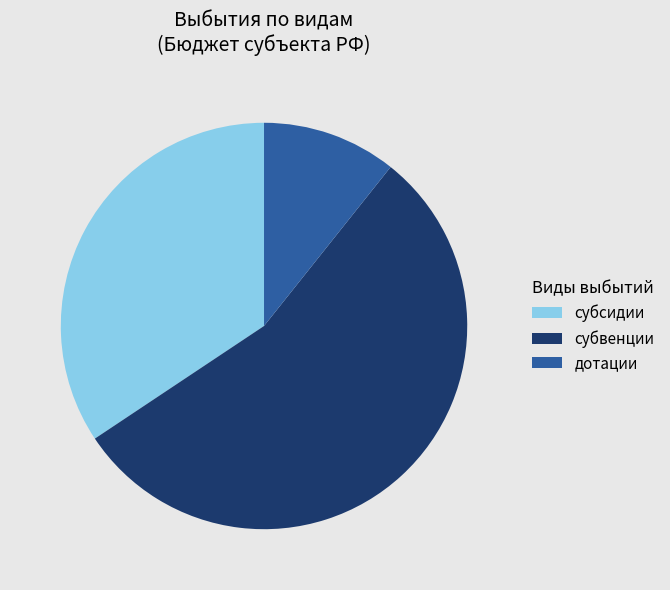

Approximately how many times larger is the value at дотации compared to субвенции?

0.2